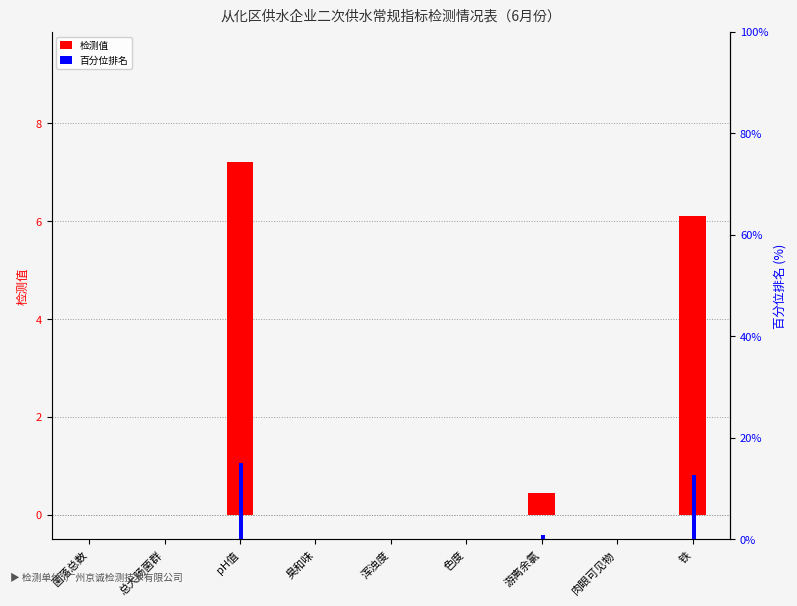

What is the highest value of the 百分位排名 series?

15.0